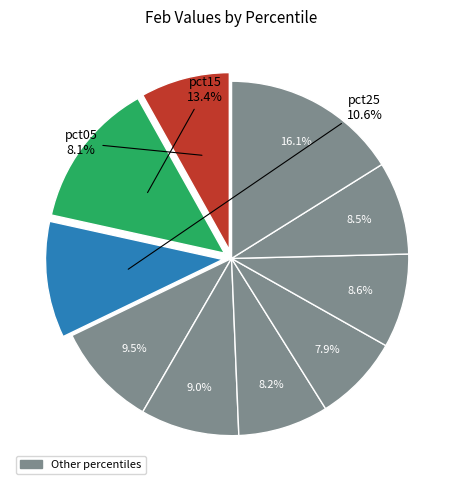

Is there a majority slice in this chart?

No